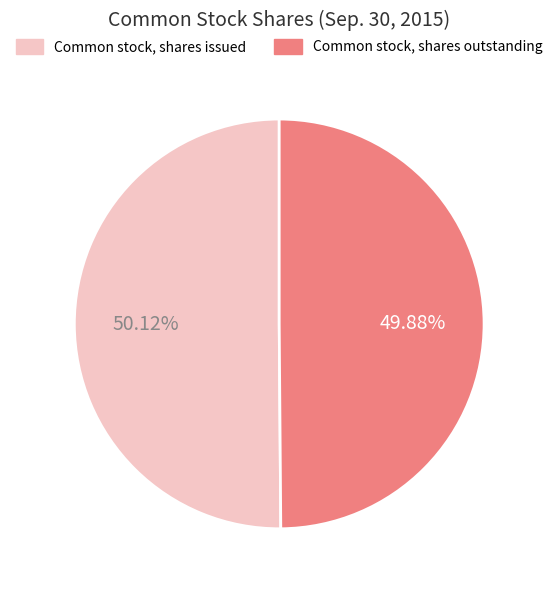

Approximately how many times larger is the value at Common stock, shares issued compared to Common stock, shares outstanding?

1.0